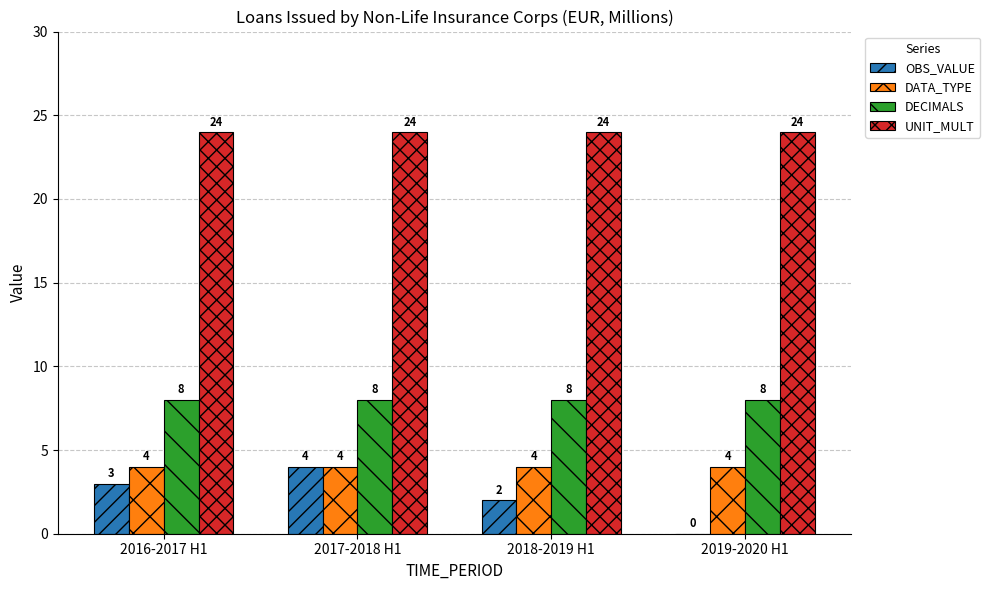

Reading right to left, what are all the values shown in this chart?

OBS_VALUE: 0	2	4	3
DATA_TYPE: 4	4	4	4
DECIMALS: 8	8	8	8
UNIT_MULT: 24	24	24	24